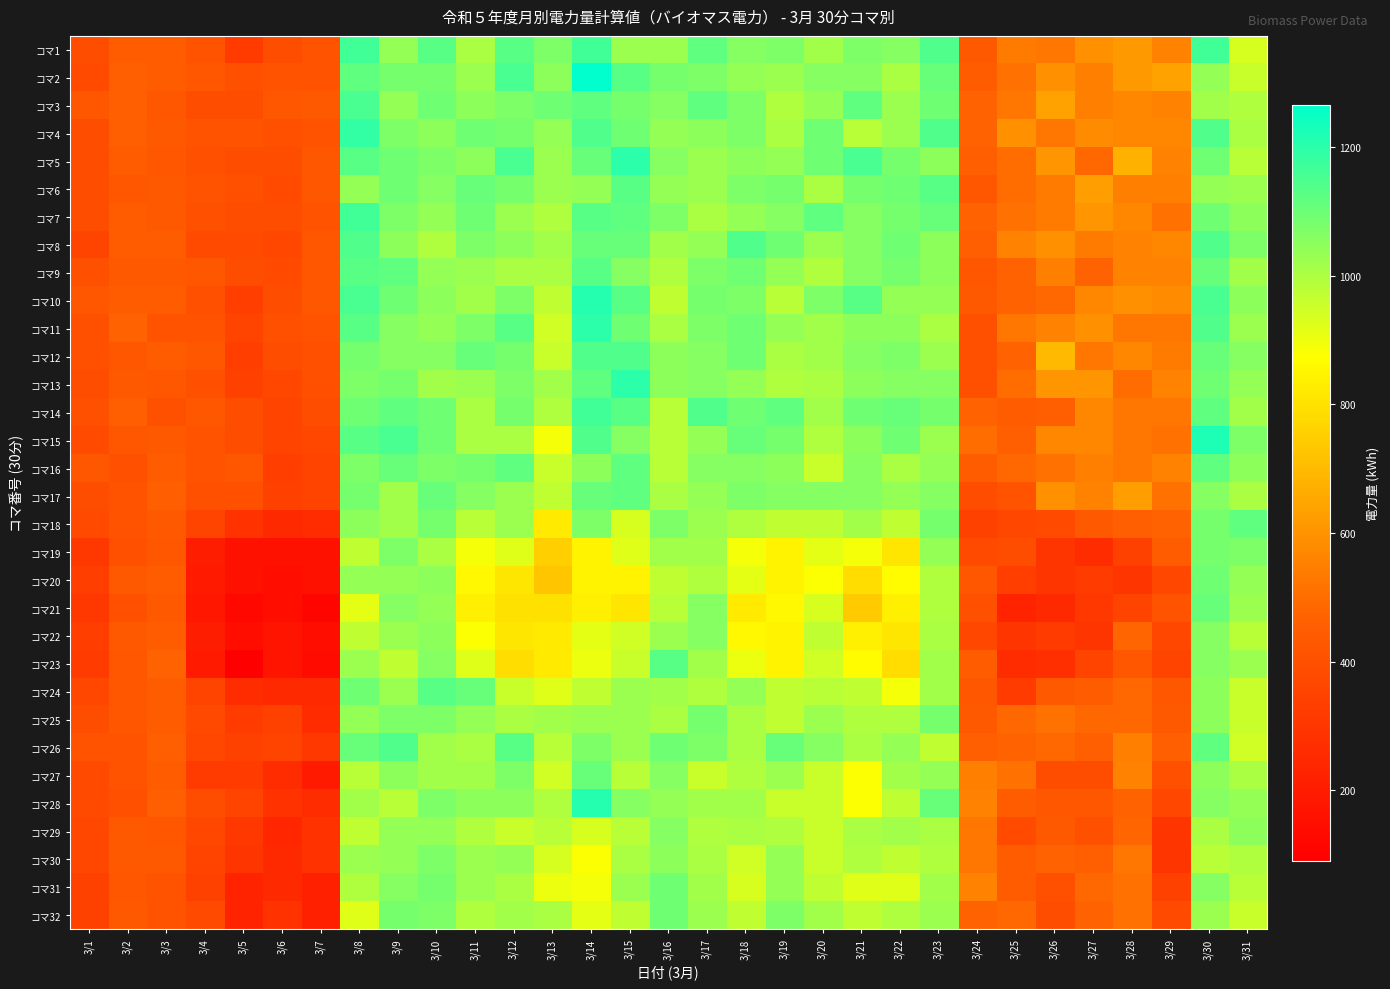

Which series has the widest spread of values?

コマ23